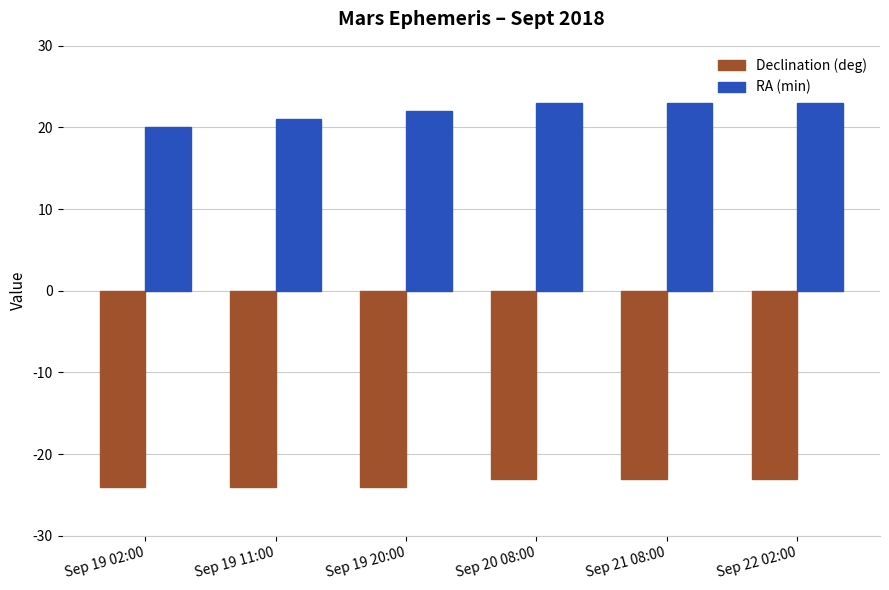

The value of Declination (deg) at Sep 21 08:00 is -23. True or false?

True